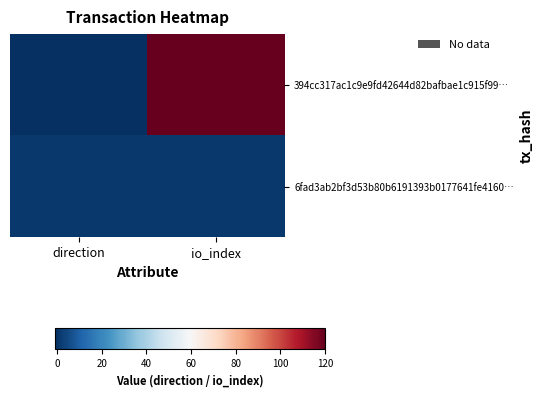

List the series in order of their peak value, lowest first.

6fad3ab2bf3d53b80b6191393b0177641fe4160…, 394cc317ac1c9e9fd42644d82bafbae1c915f99…